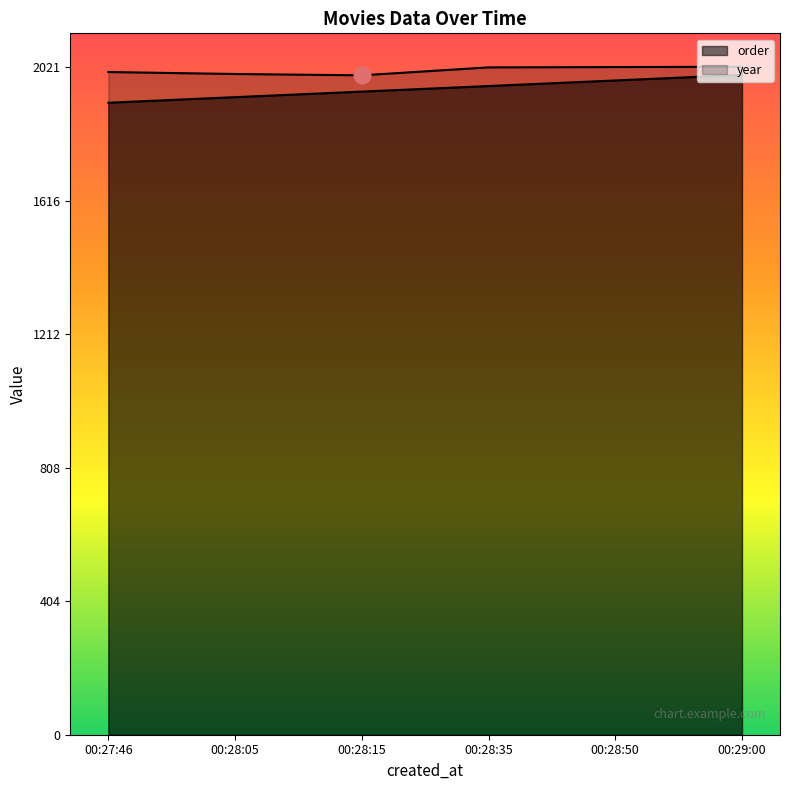

What is the difference between the year values at 00:29:00 and 00:28:15?

26.0